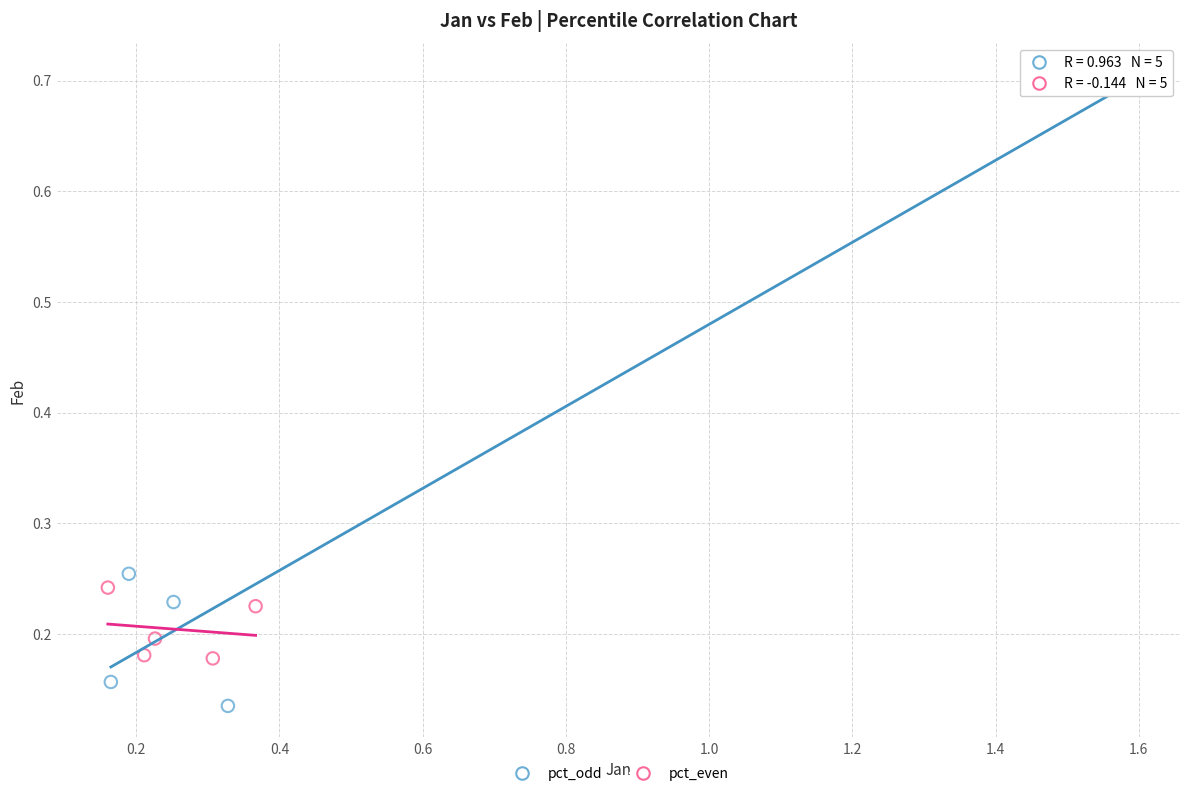

What are all the series names shown in the legend?

pct_odd, pct_even